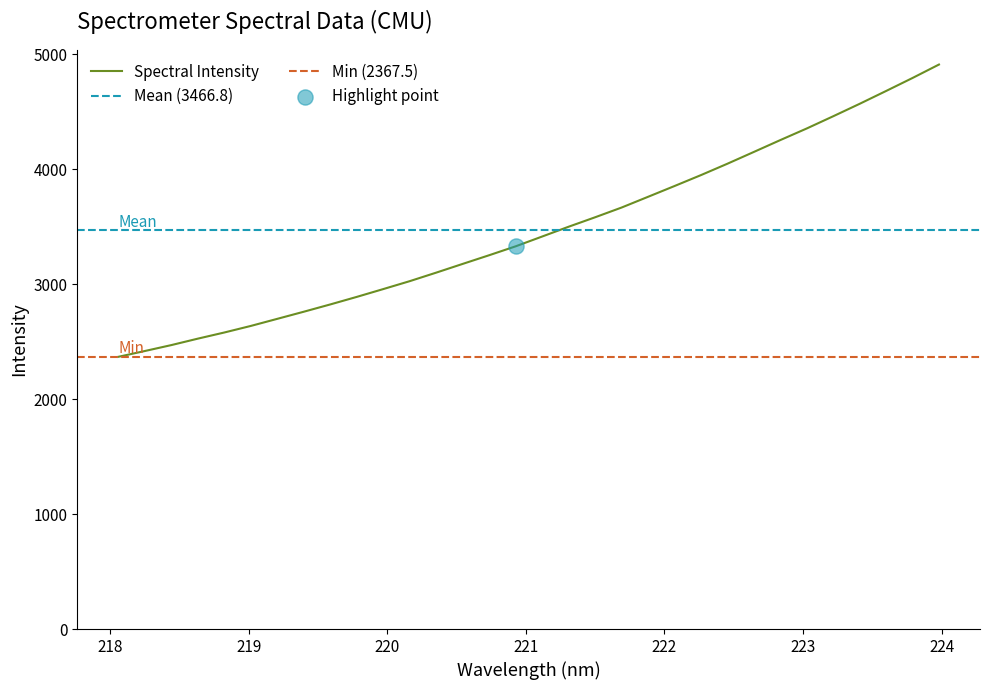

What is the change in value from 218.8244 to 221.8812?

+1180.1